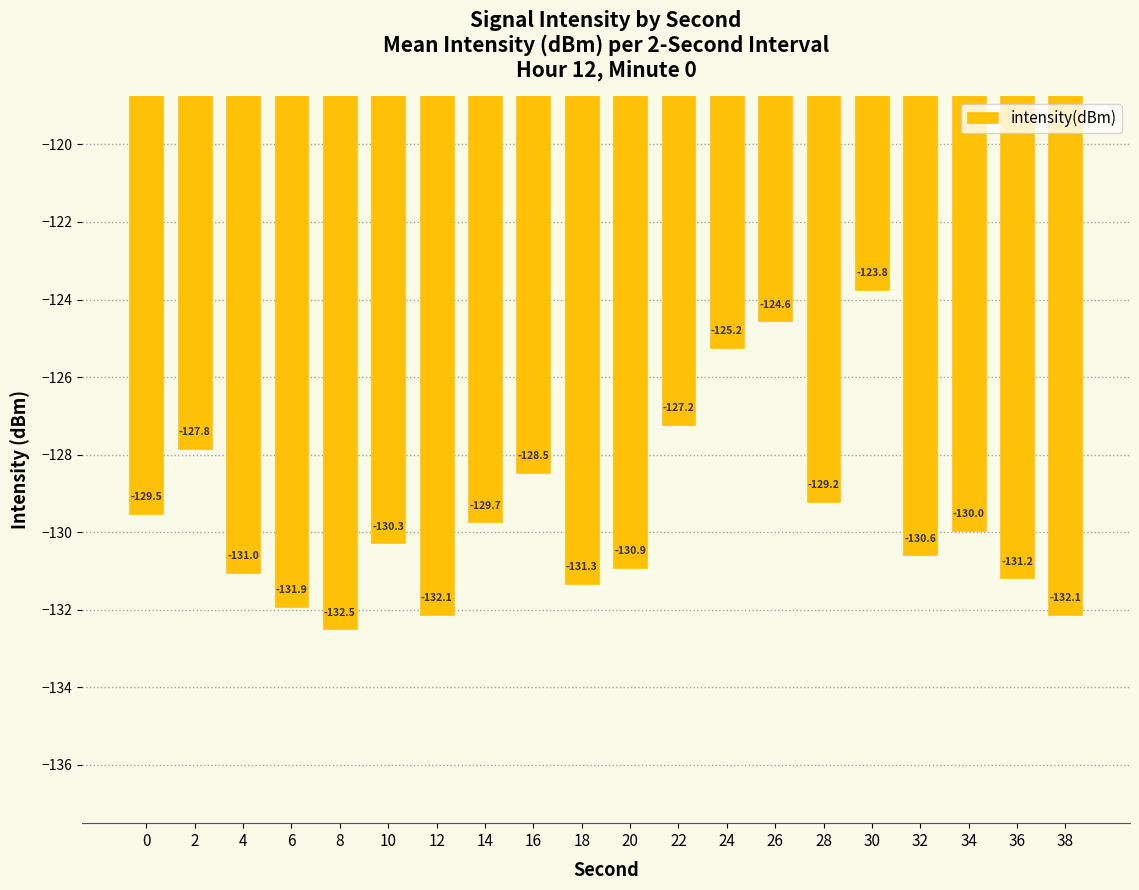

Is it true that the value at 28 is -172.2?

False